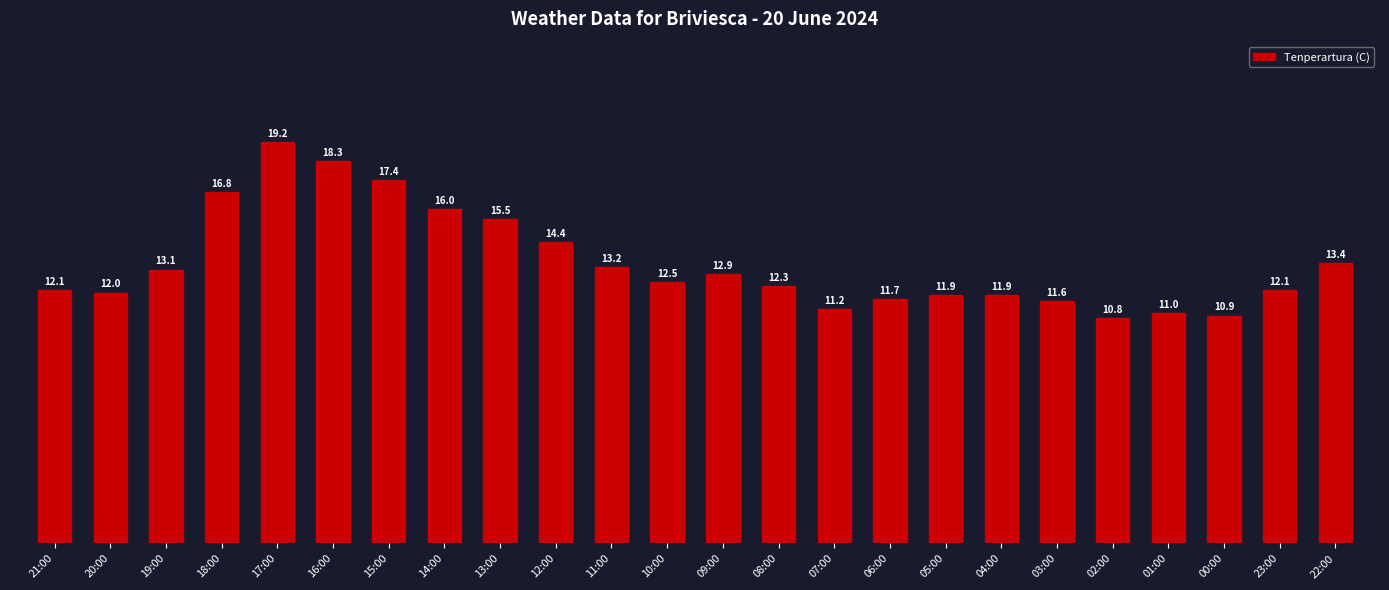

What is the approximate value at 01:00?

11.0